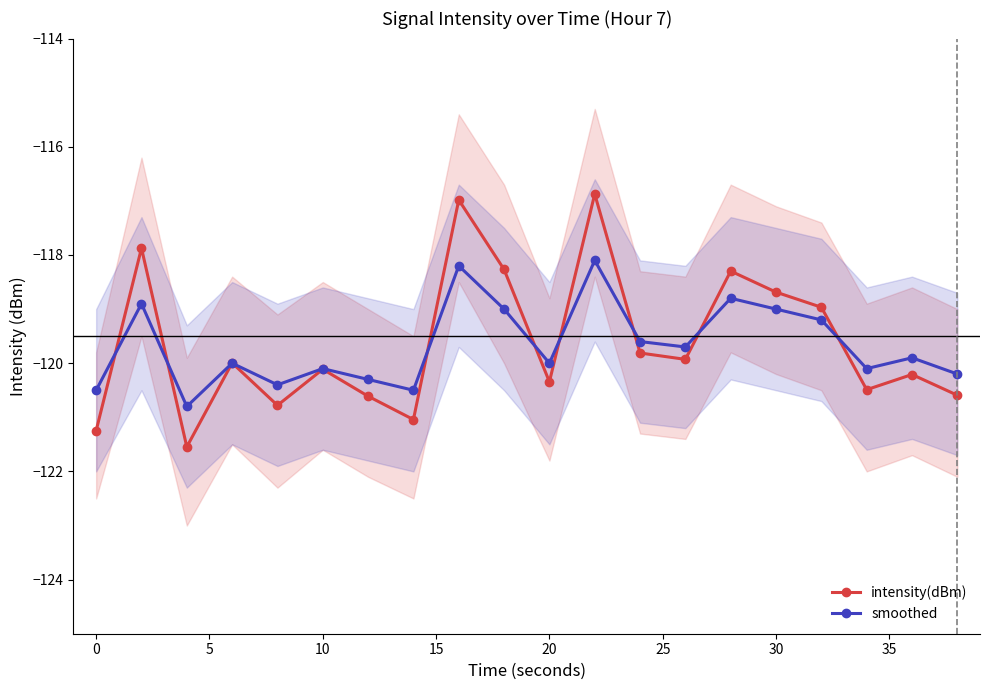

What is the value of the intensity(dBm) point at the 13th from the left?

-119.8